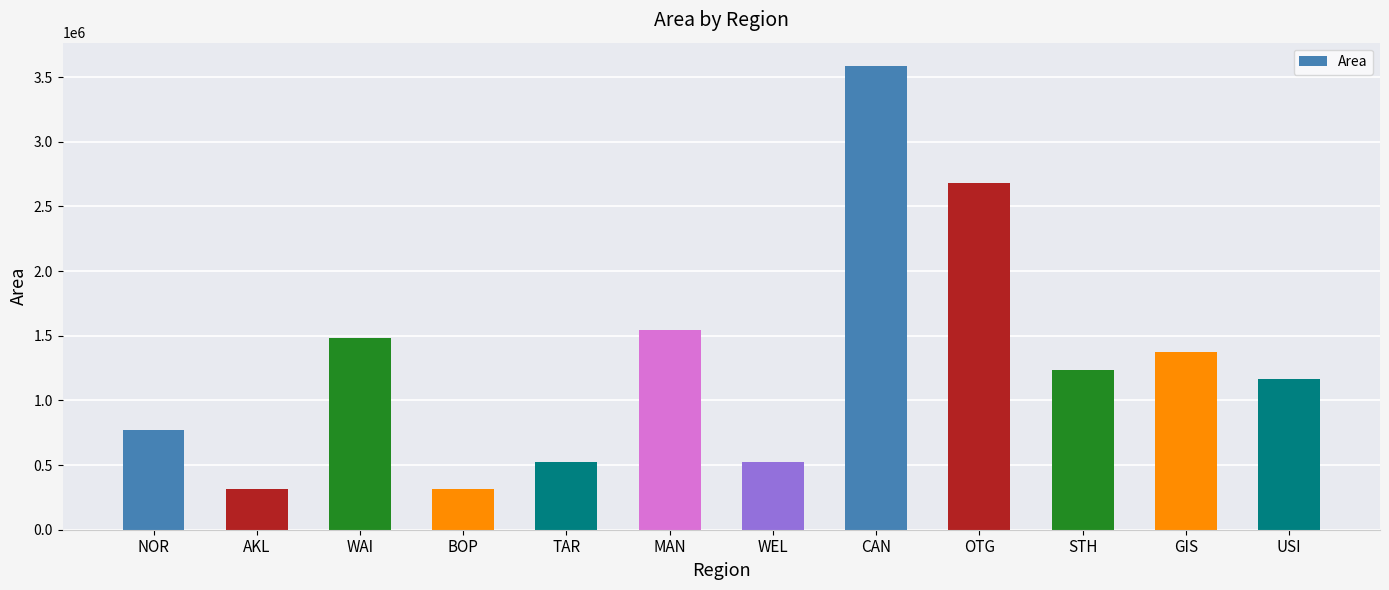

The chart shows a value of 1376875 at GIS. True or false?

True